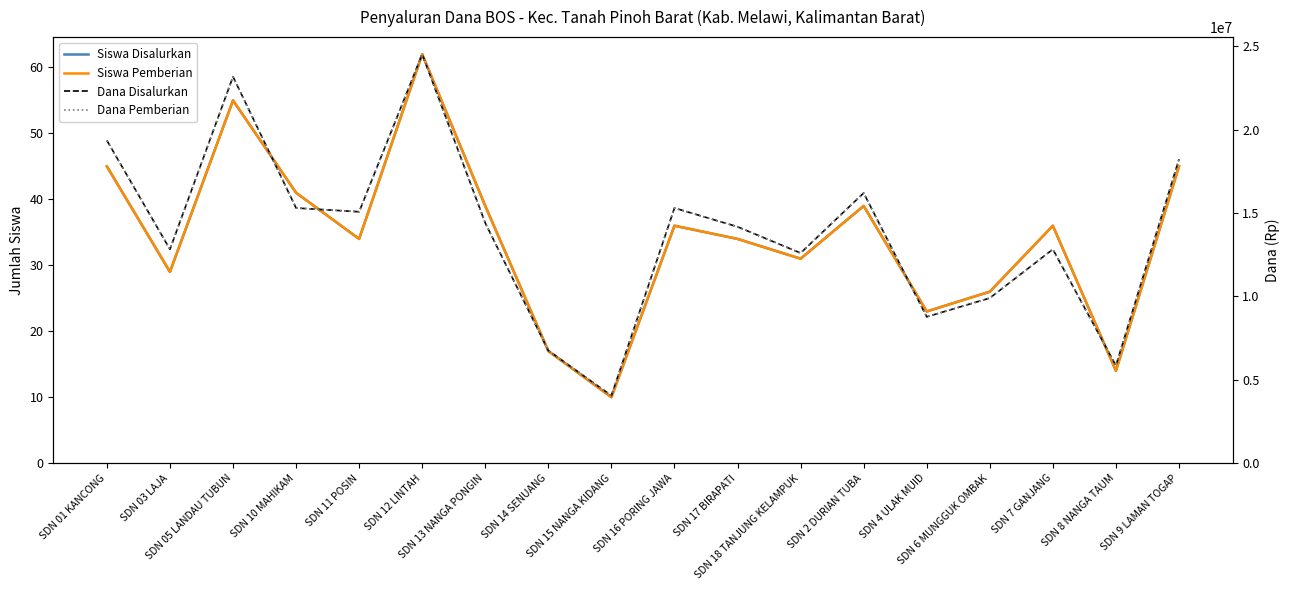

Does the chart display data point markers on the line(s)?

No